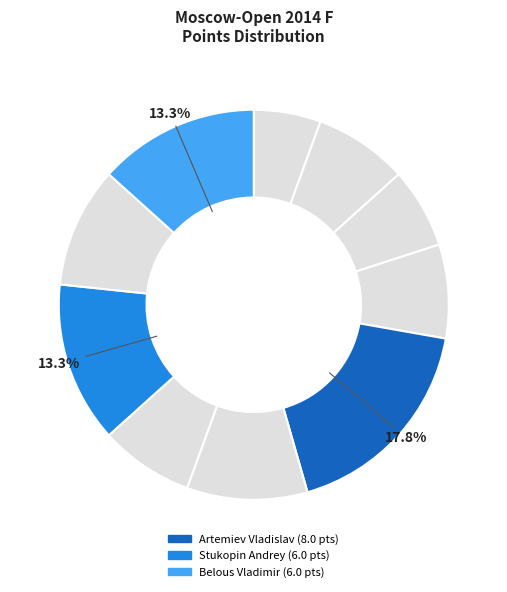

Which slice is the largest?

Artemiev Vladislav